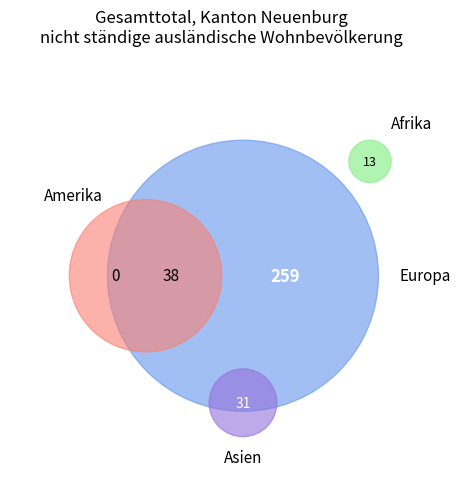

True or false: Asien accounts for 9% of the total.

True